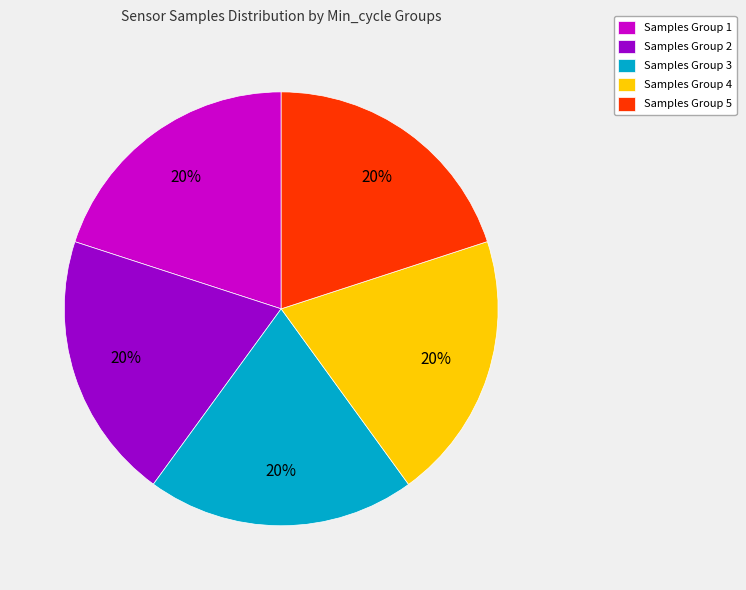

To the nearest percent, what portion does Samples Group 5 represent?

20%